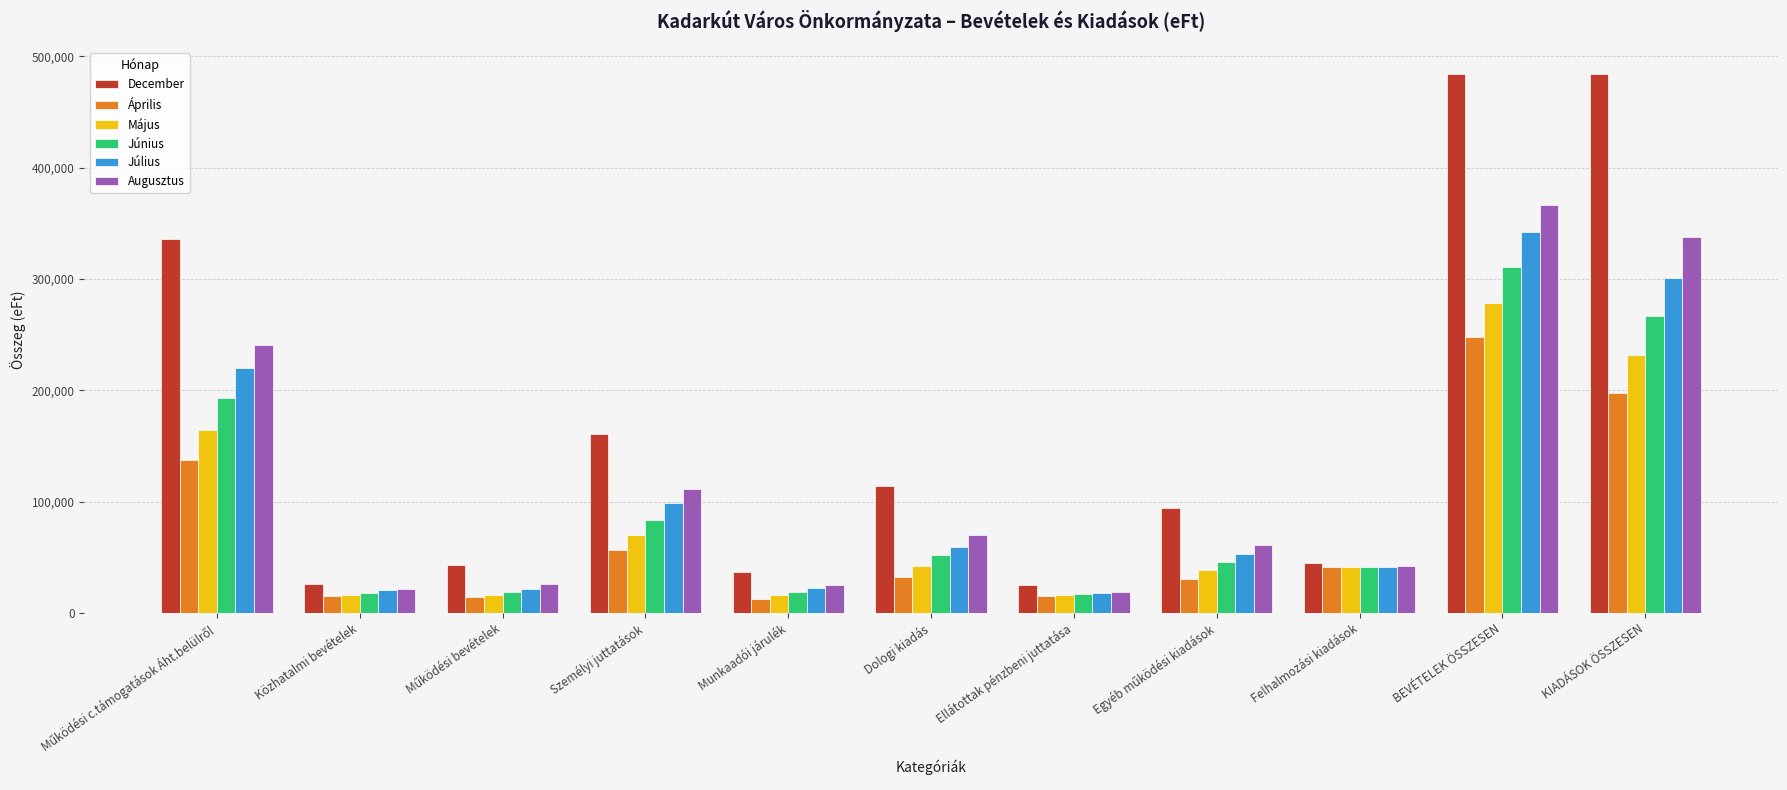

What is the spread (max minus min) of values at Felhalmozási kiadások?

3690